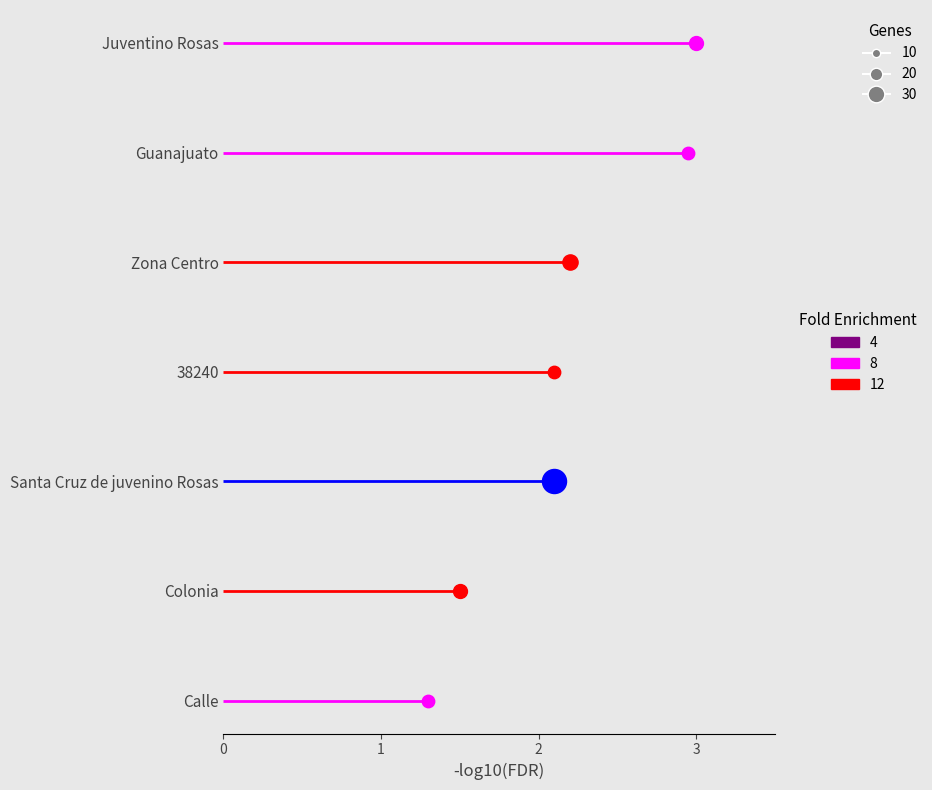

What is the ratio of the value at Juventino Rosas to the value at Zona Centro?

1.3